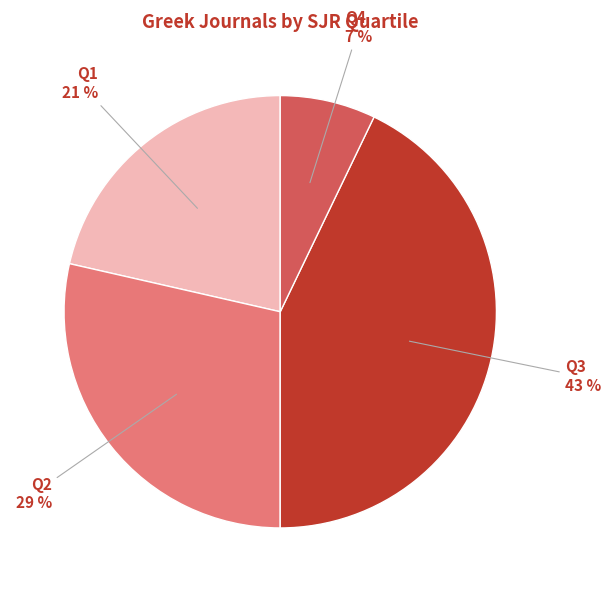

What is the largest slice in the pie chart?

Q3